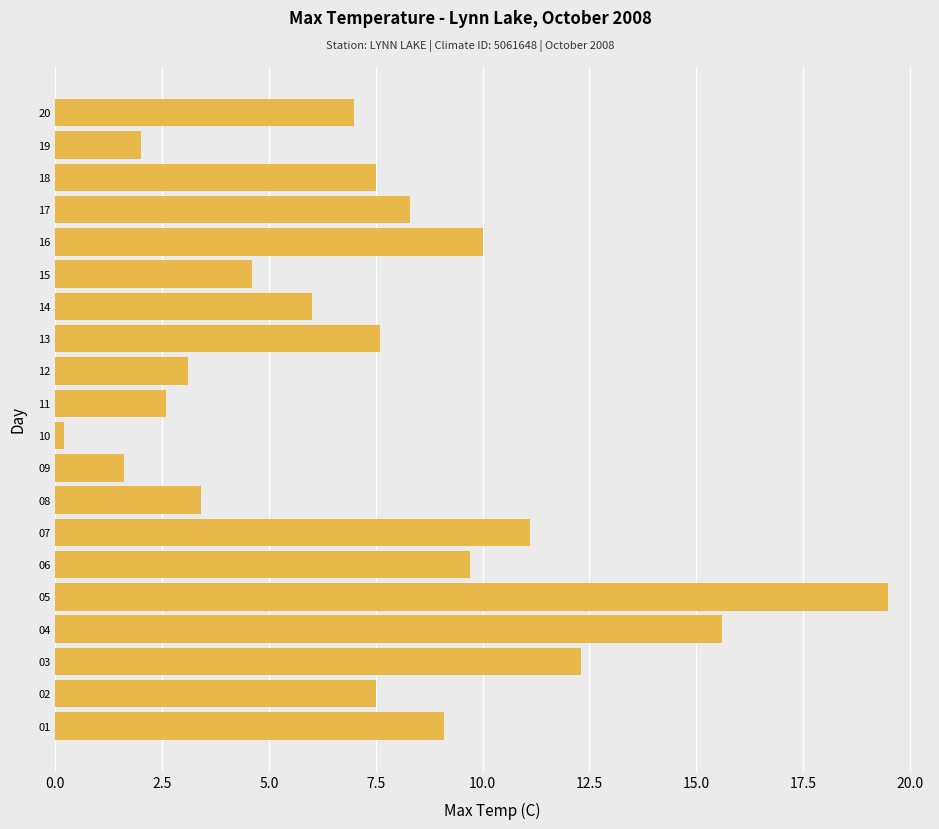

Which category has the lowest value across all series?

10